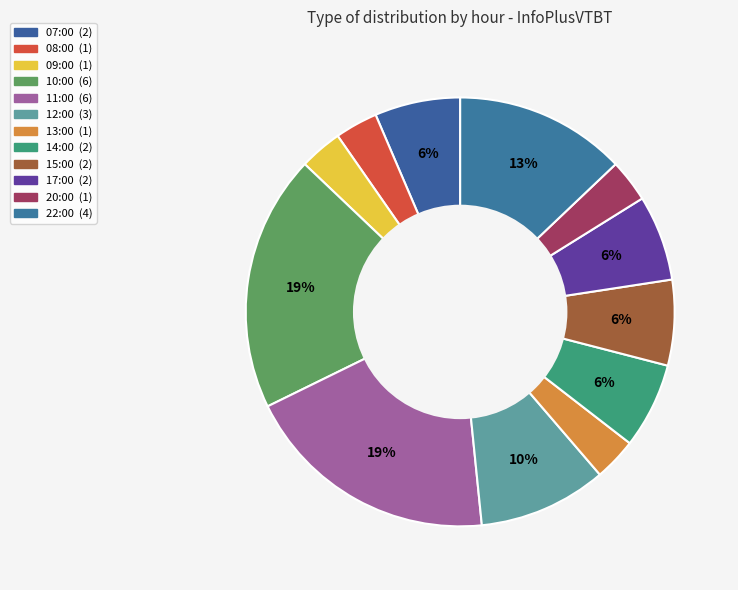

Approximately how many times larger is the value at 13:00 compared to 15:00?

0.5